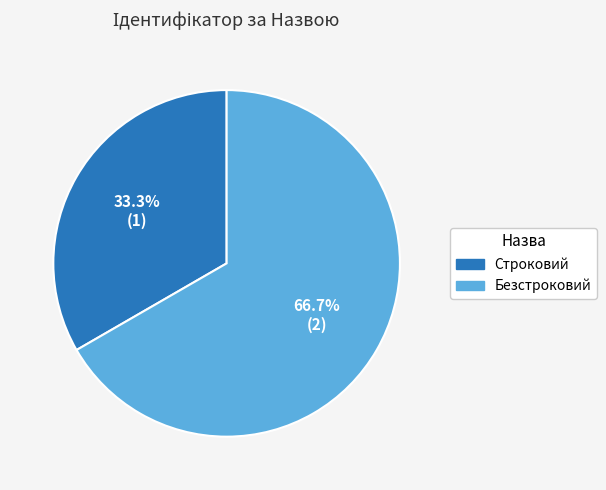

What percentage is the Безстроковий slice, to the nearest percent?

67%